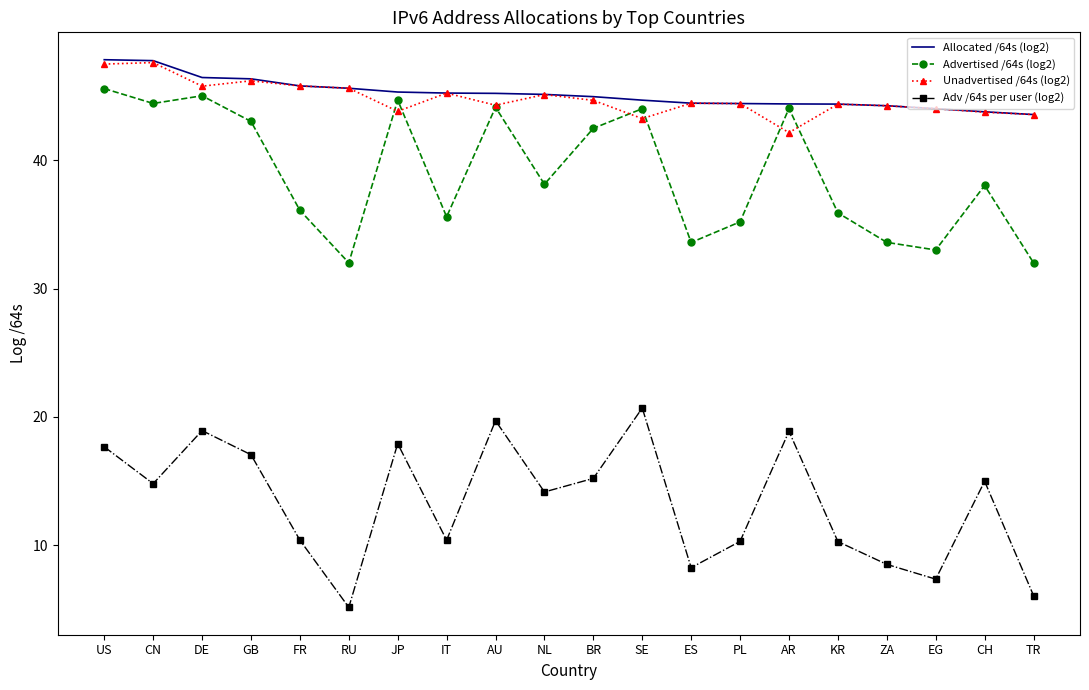

What position from the right is RU?

15